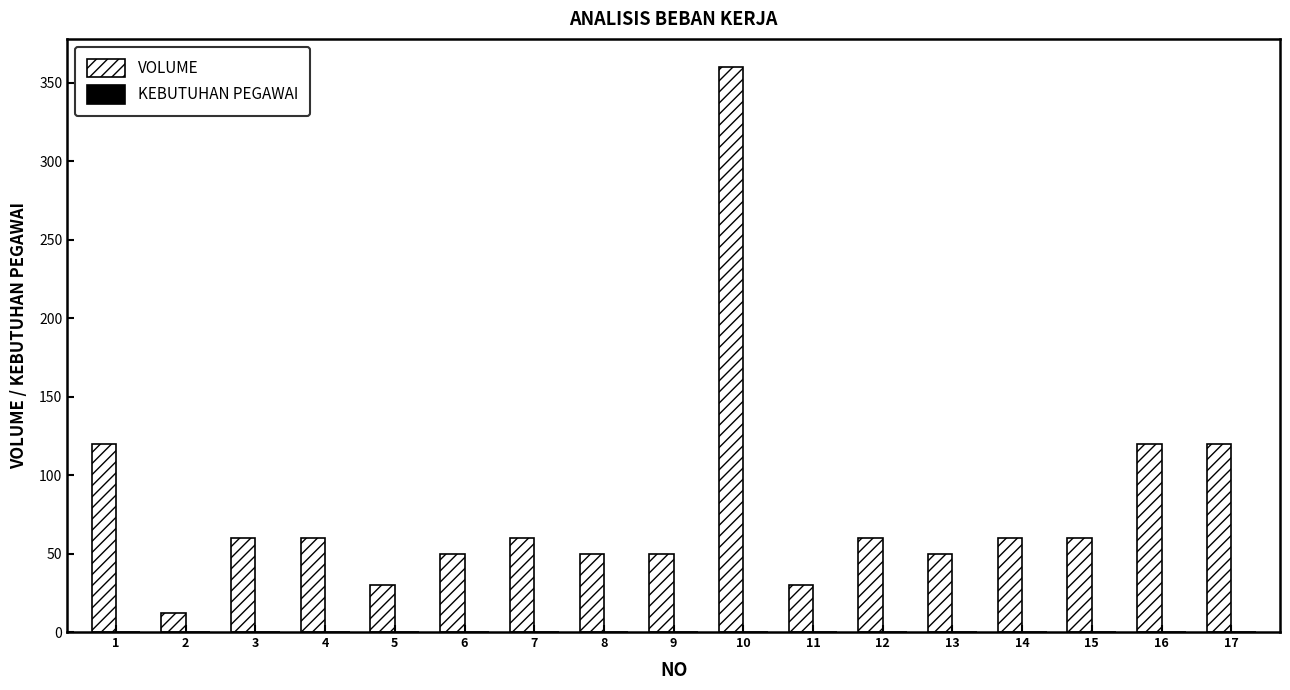

What is the sum of the VOLUME values at 2 and 10?

372.0